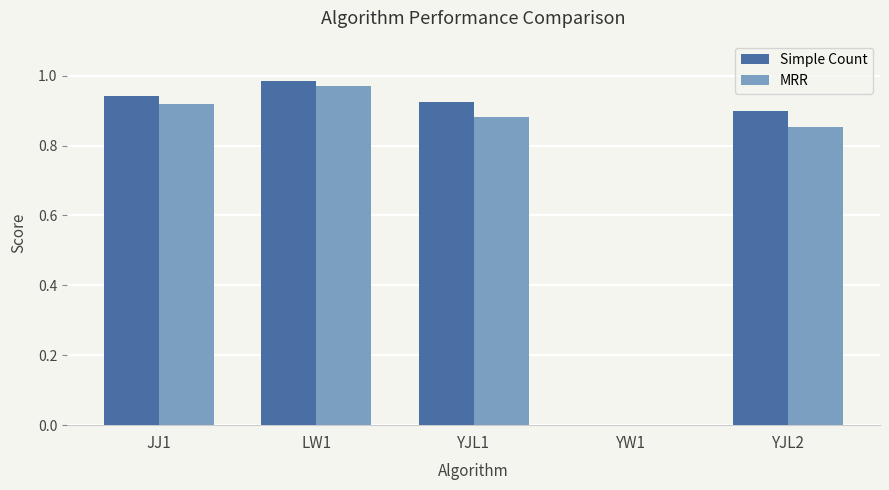

At which category does the chart reach its peak across all series?

LW1